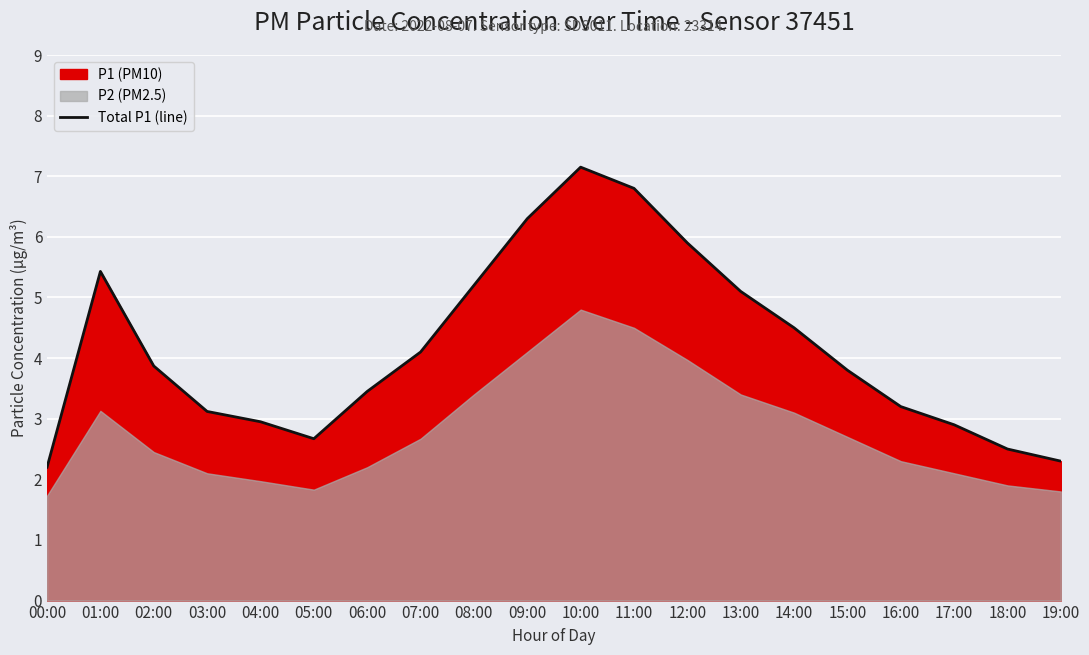

Is it true that Total P1 (line) equals 2.2 at 00:00?

True